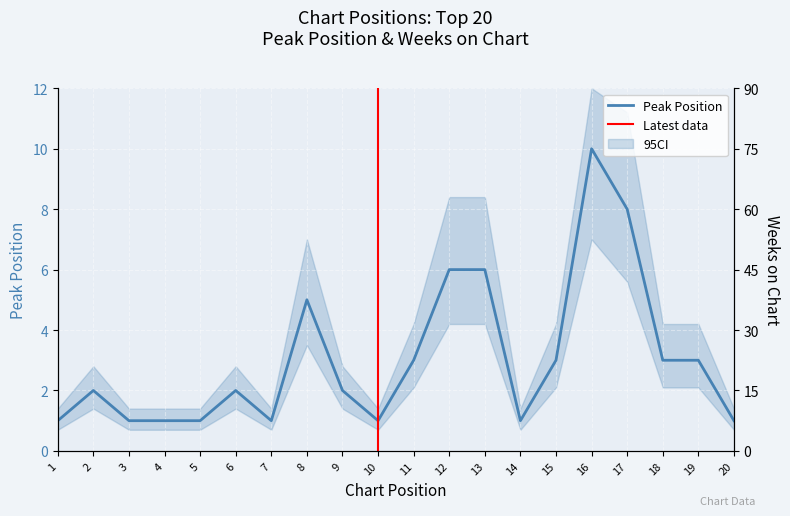

How many interior local valleys does the Weeks on Chart series have?

5